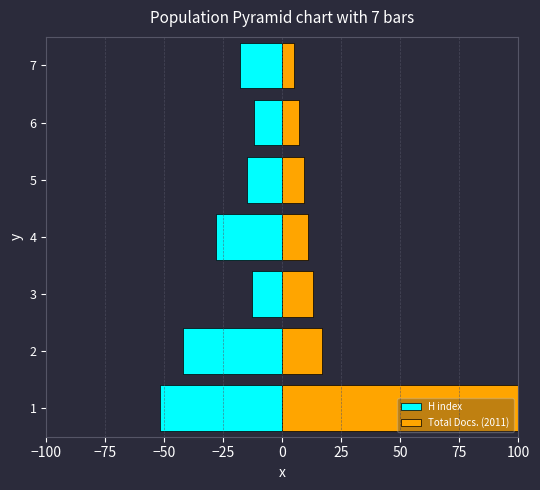

Is the value of H index at 3 greater than the value of Total Docs. (2011) at 5?

No